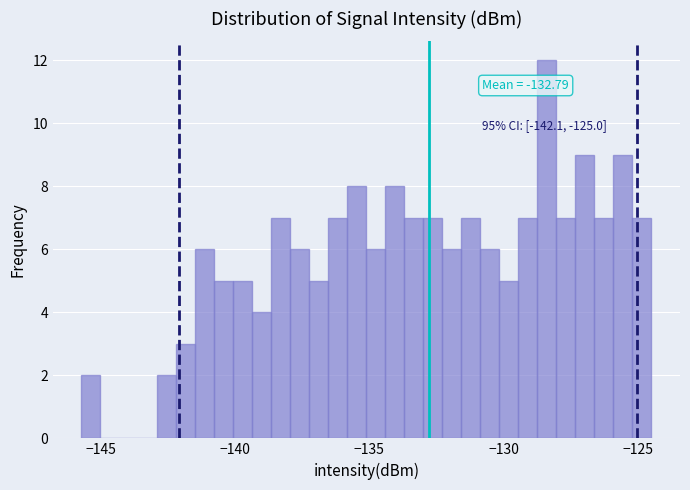

Around what value on the x-axis is the tallest bar? Give the approximate position of its centre, as read against the axis.

-128.5